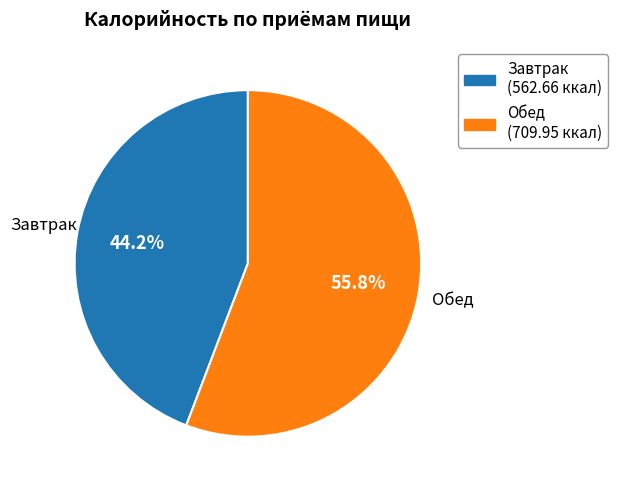

Between Обед and Завтрак, which is larger?

Обед